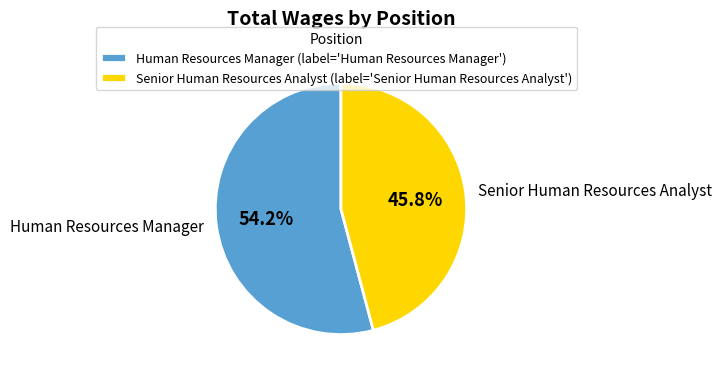

To the nearest percent, what portion does Human Resources Manager represent?

54%